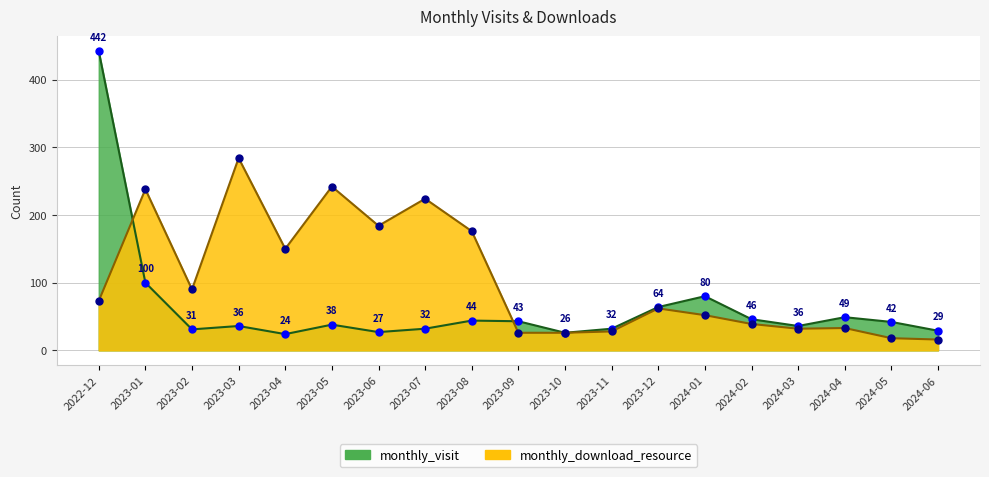

Rank the series by their average value, from lowest to highest.

monthly_visit, monthly_download_resource